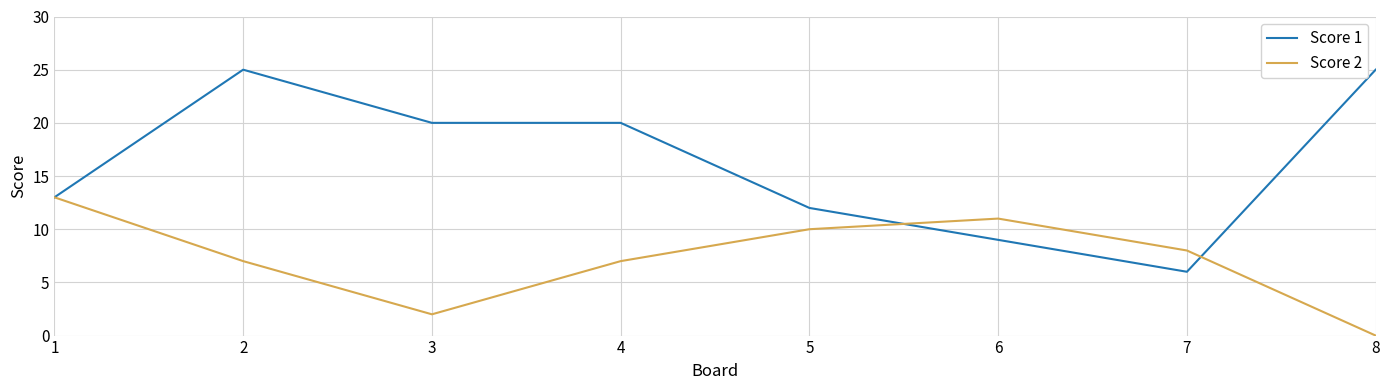

How many series are shown in this chart?

2